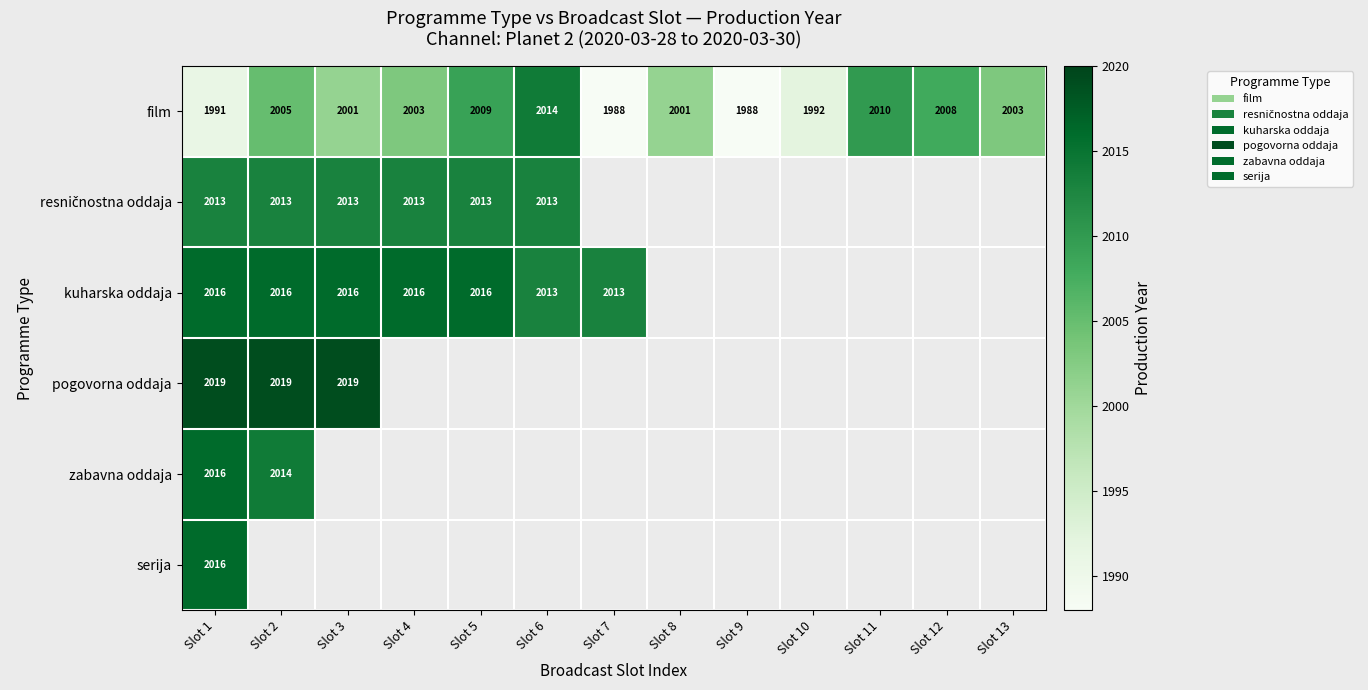

The value of pogovorna oddaja at Slot 1 is 638. True or false?

False